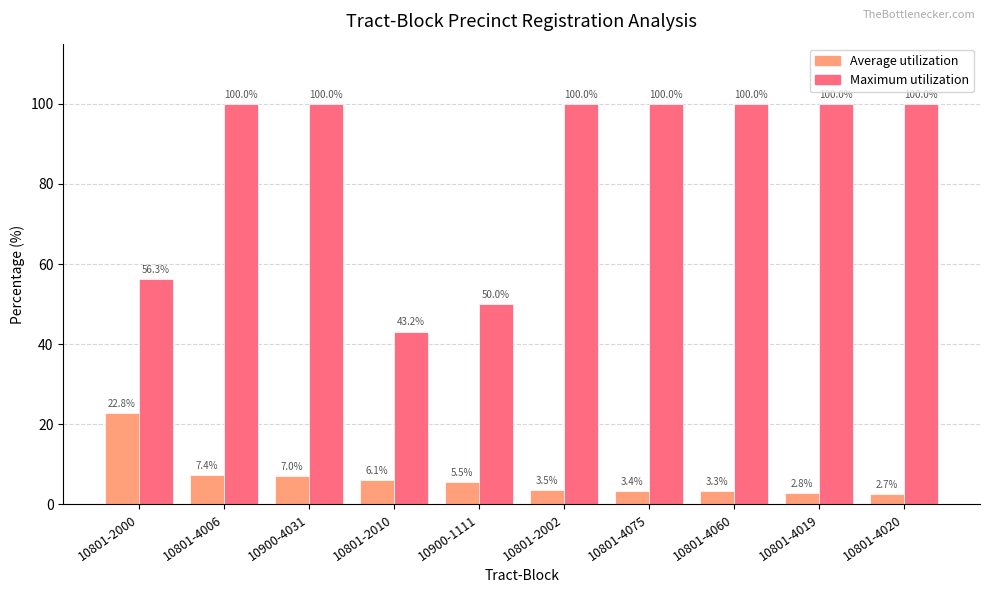

What is the difference between the maximum and second lowest values in the Maximum utilization series?

50.0